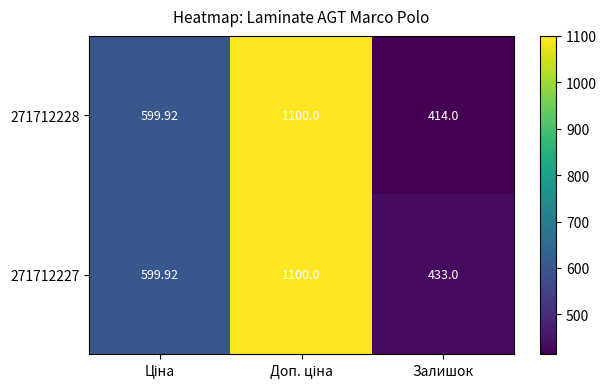

Which category has the lowest value across all series?

Залишок